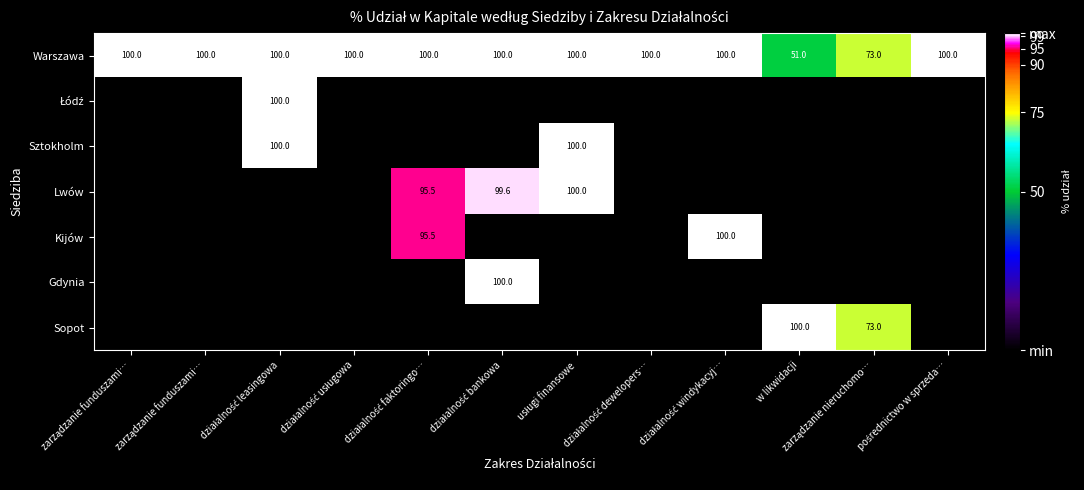

At how many categories does at least one series exceed 15?

12